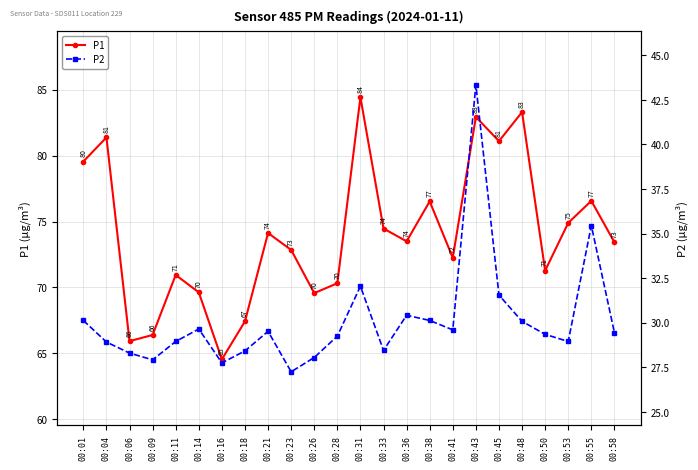

Is it true that P2 equals 18.7 at 00:01?

False